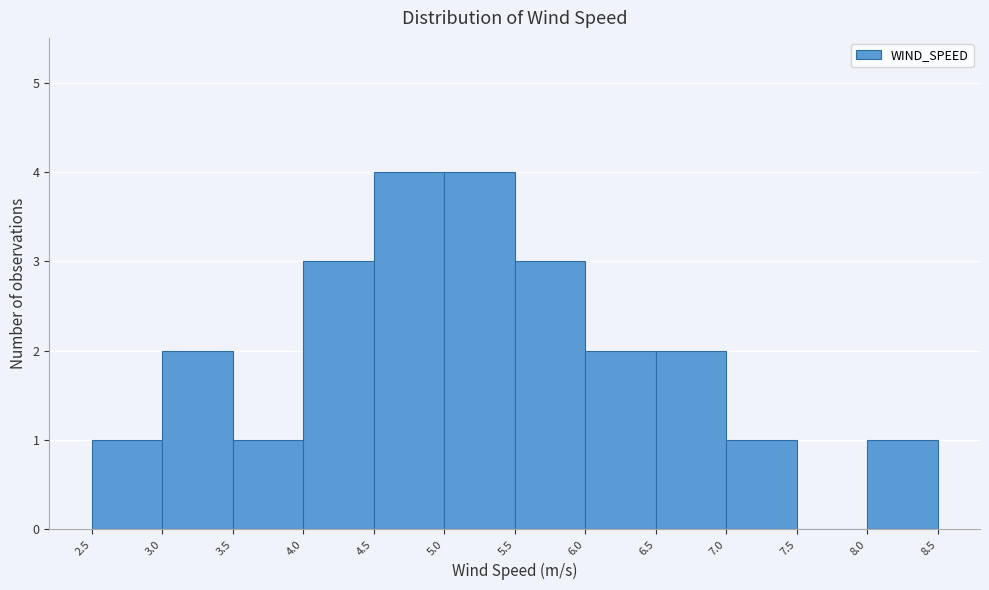

Reading left to right, transcribe this chart: for each bar, give the range it covers on the x-axis and its height. The values are not printed on the chart, so give them approximately, as read against the axis.

2.5 to 3.0: 1
3.0 to 3.5: 2
3.5 to 4.0: 1
4.0 to 4.5: 3
4.5 to 5.0: 4
5.0 to 5.5: 4
5.5 to 6.0: 3
6.0 to 6.5: 2
6.5 to 7.0: 2
7.0 to 7.5: 1
7.5 to 8.0: 0
8.0 to 8.5: 1